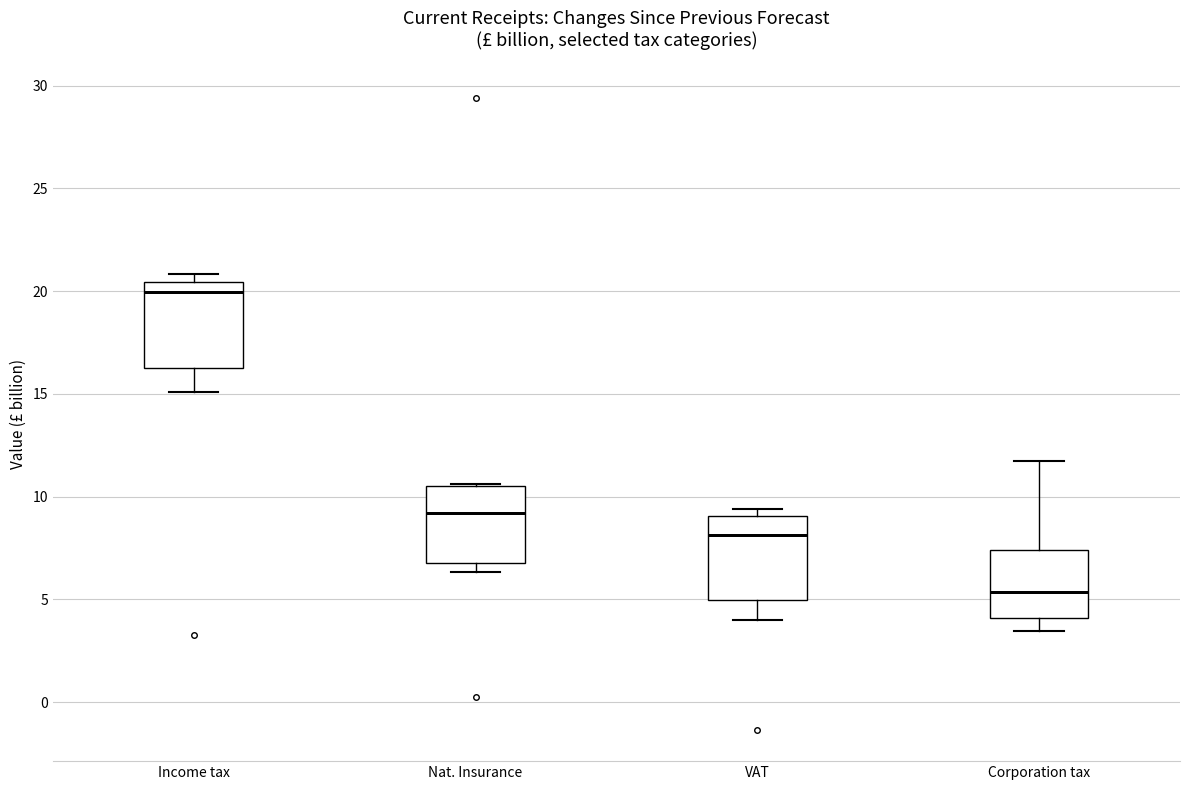

Reading left to right, read every box against the y-axis: the position of its median line, the range the box covers, and the ends of its whiskers. The values are not printed on the chart, so give them approximately, as read against the axis.

Income tax: median 20.0, box 16.5 to 20.5, whiskers 15.0 to 21.0
Nat. Insurance: median 9.0, box 7.0 to 10.5, whiskers 6.5 to 10.5
VAT: median 8.0, box 5.0 to 9.0, whiskers 4.0 to 9.5
Corporation tax: median 5.5, box 4.0 to 7.5, whiskers 3.5 to 11.5